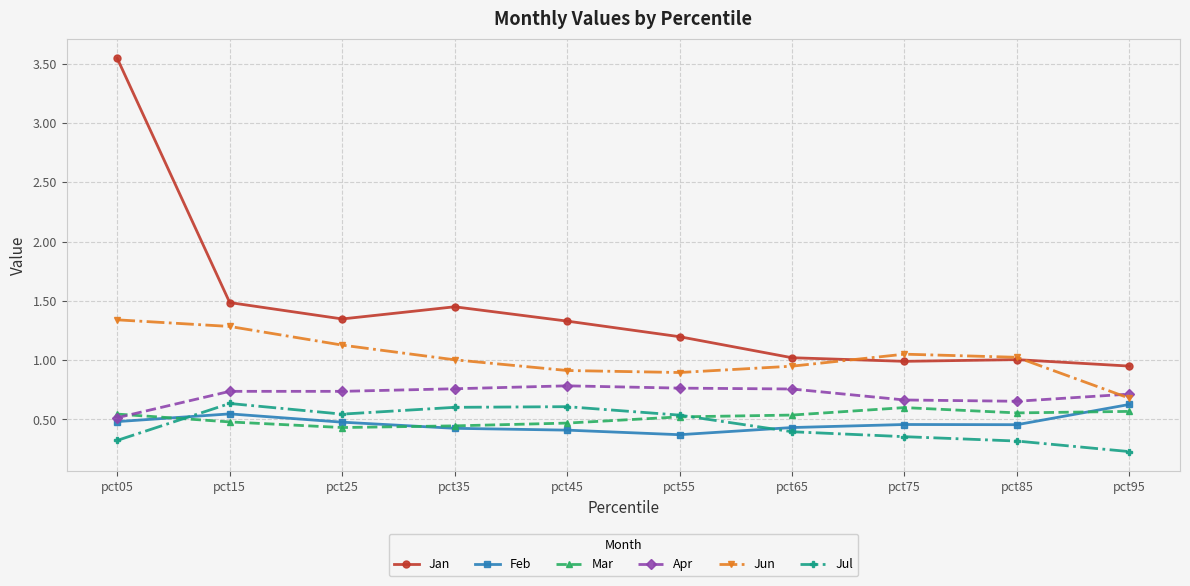

True or false: Jan has more than 0 interior local peaks.

True